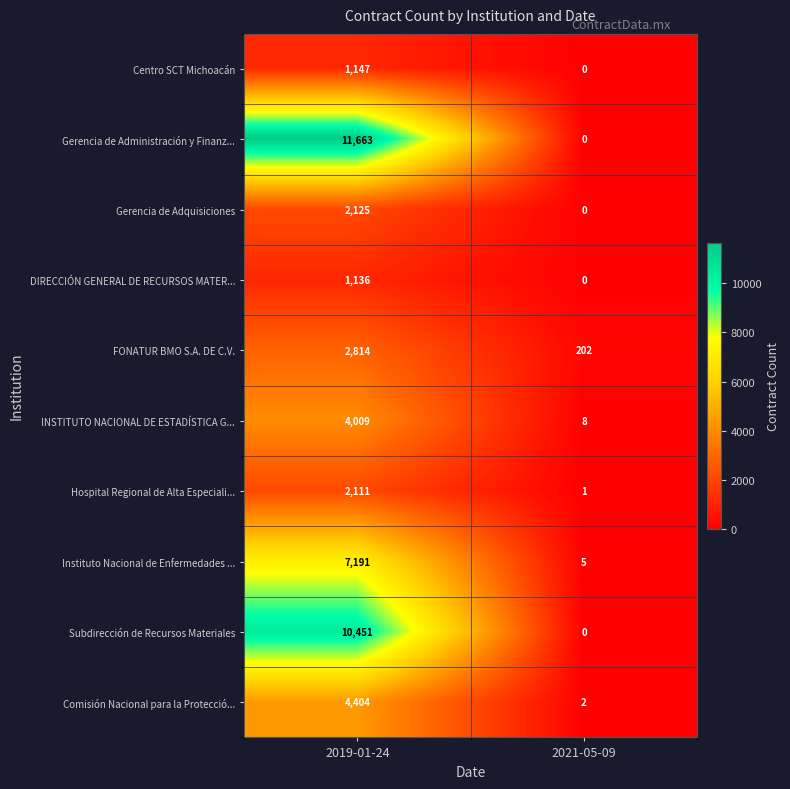

What is the sum of all Instituto Nacional de Enfermedades ... values?

7196